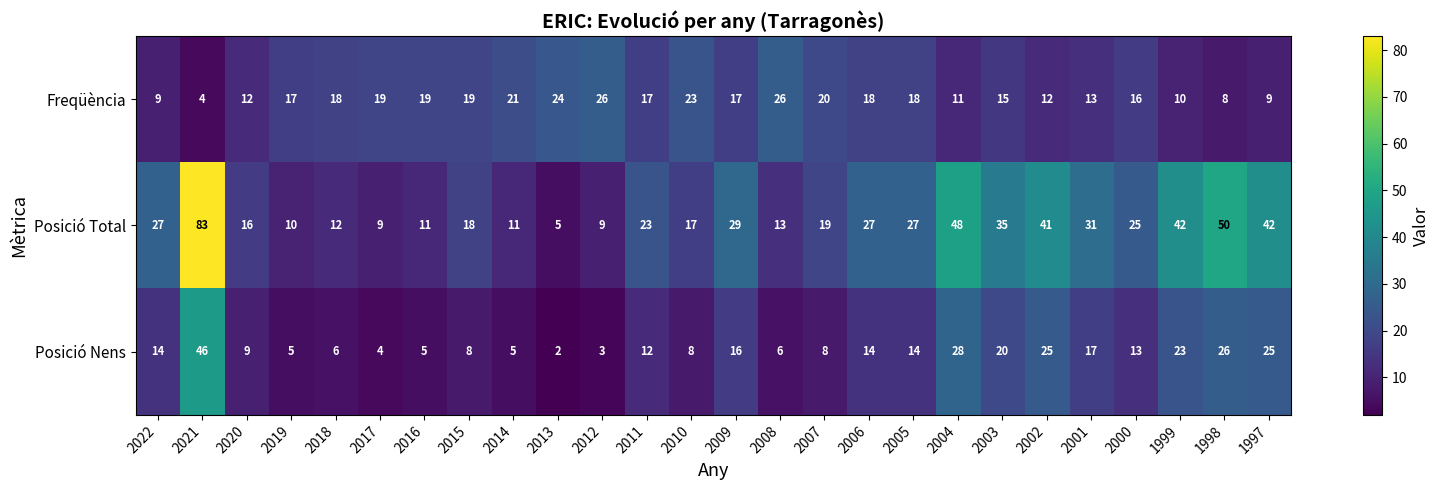

What is the difference between the second highest and second lowest values in the Freqüència series?

18